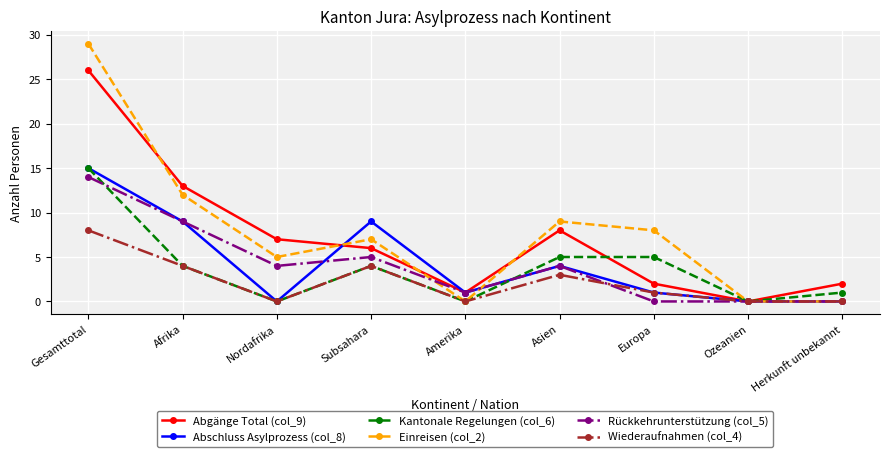

Does the chart have visible grid lines?

Yes